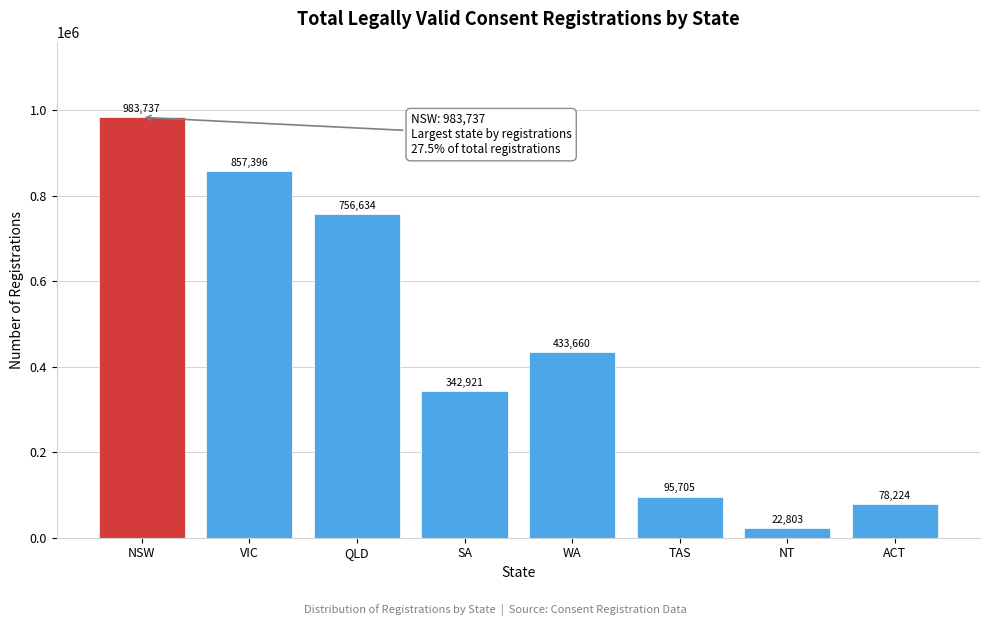

Reading left to right, list all the values displayed in this chart.

983737	857396	756634	342921	433660	95705	22803	78224